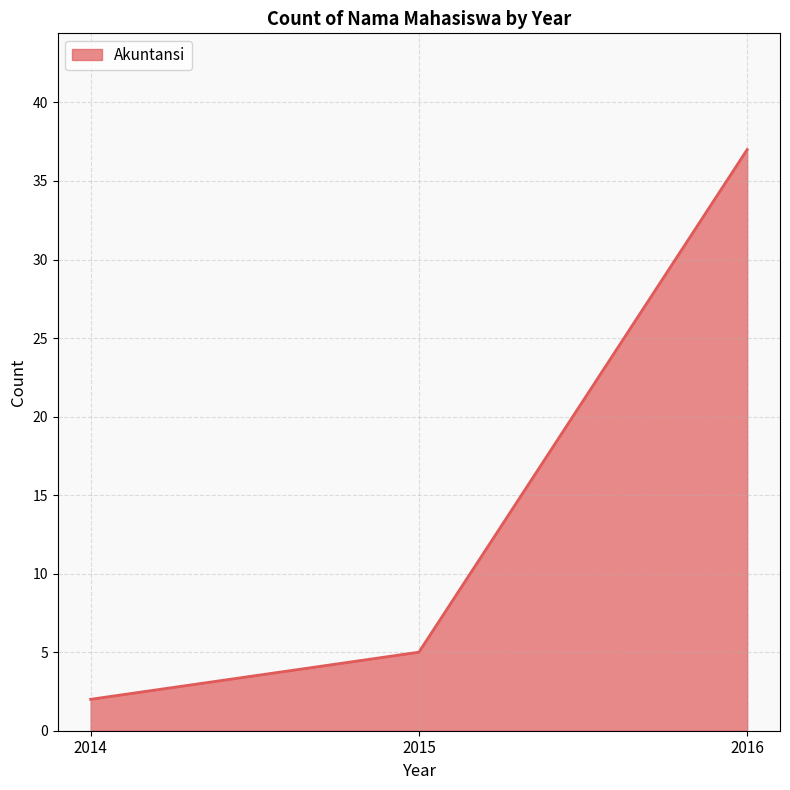

Which has a higher value, 2016 or 2015?

2016